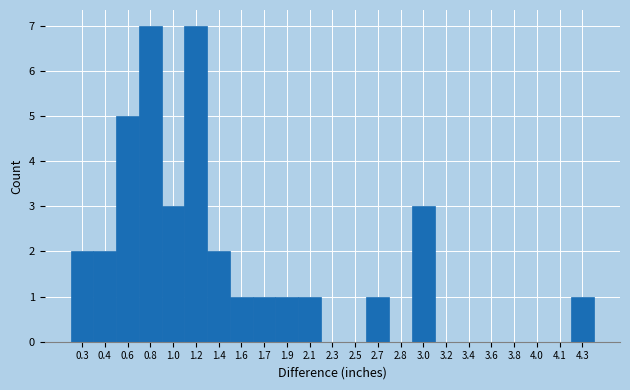

Reading left to right, what are all the values shown in this chart?

0.3=2	0.4=2	0.6=5	0.8=7	1.0=3	1.2=7	1.4=2	1.6=1	1.7=1	1.9=1	2.1=1	2.3=0	2.5=0	2.7=1	2.8=0	3.0=3	3.2=0	3.4=0	3.6=0	3.8=0	4.0=0	4.1=0	4.3=1